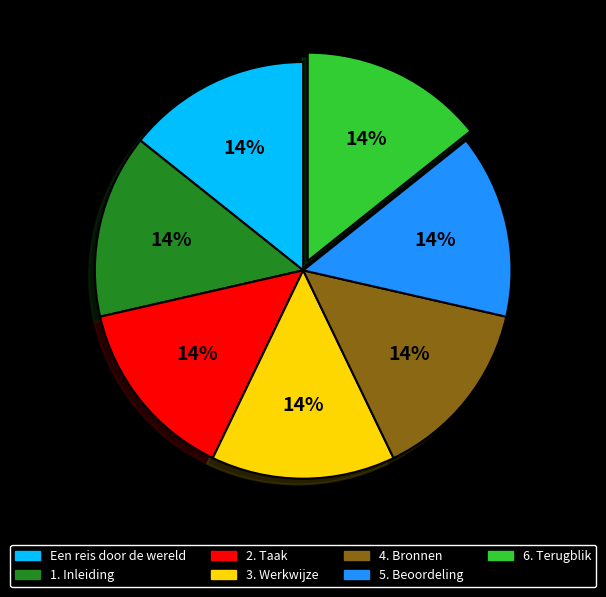

Is the sum of 4. Bronnen and 1. Inleiding greater than half?

No